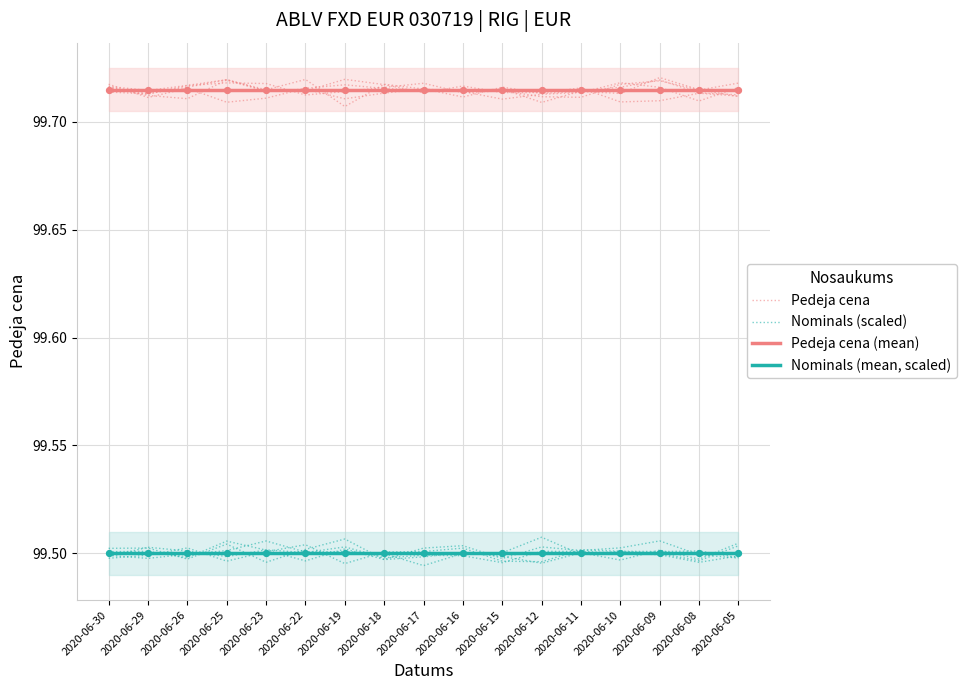

At how many categories does at least one series exceed 99?

17